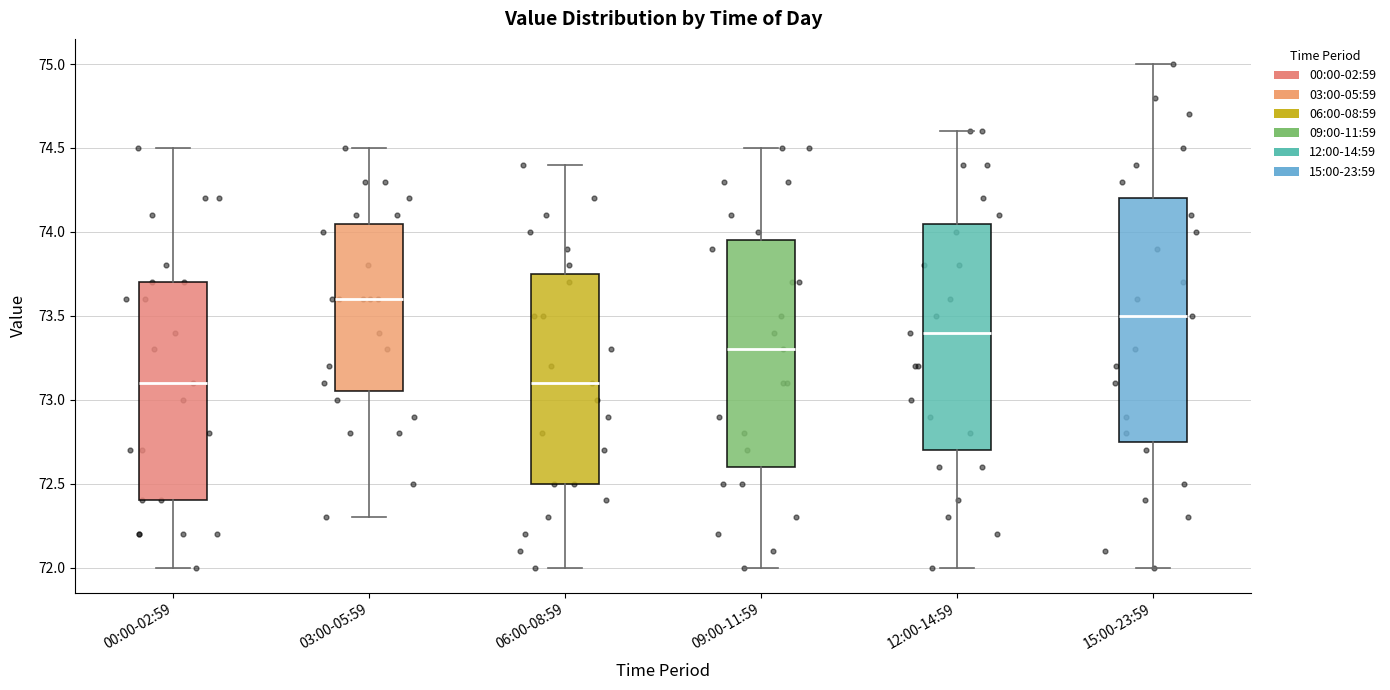

Reading left to right, transcribe this box plot: for each box, give where its median line is, the range the box spans, and where its two whiskers end, as read against the y-axis. The values are not printed on the chart, so give them approximately, as read against the axis.

00:00-02:59: median 73.10, box 72.40 to 73.70, whiskers 72.00 to 74.50
03:00-05:59: median 73.60, box 73.05 to 74.05, whiskers 72.30 to 74.50
06:00-08:59: median 73.10, box 72.50 to 73.75, whiskers 72.00 to 74.40
09:00-11:59: median 73.30, box 72.60 to 73.95, whiskers 72.00 to 74.50
12:00-14:59: median 73.40, box 72.70 to 74.05, whiskers 72.00 to 74.60
15:00-23:59: median 73.50, box 72.75 to 74.20, whiskers 72.00 to 75.00